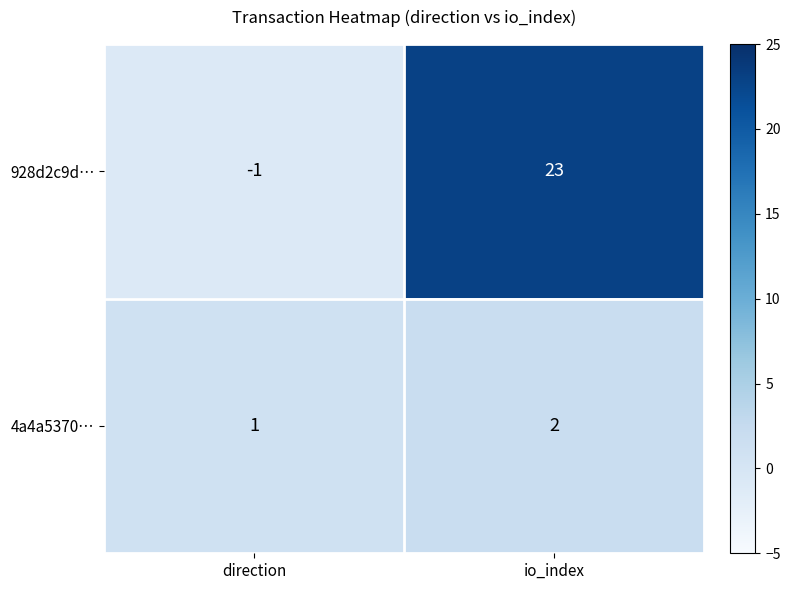

At which label does 4a4a5370… reach its minimum?

direction